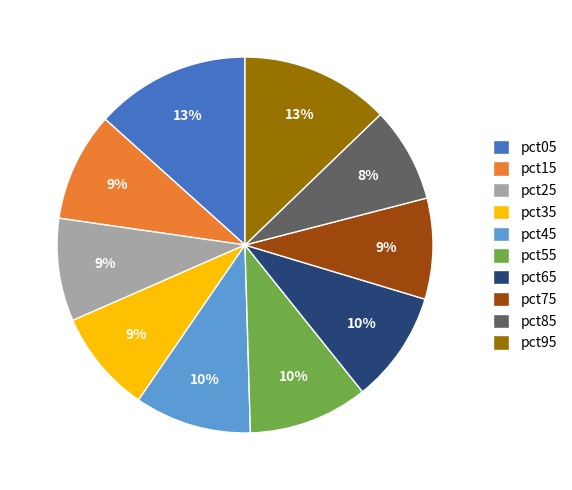

To the nearest percent, what percentage of the pie is pct15?

9%